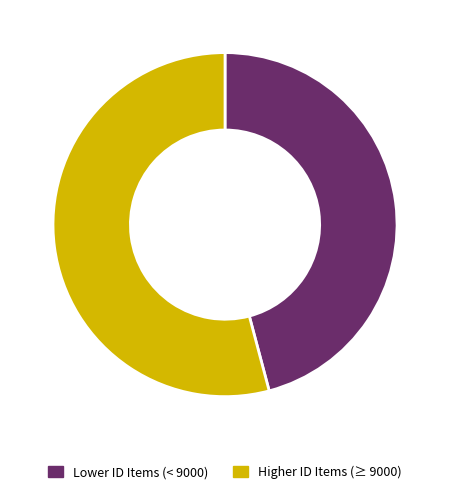

Is there any slice that represents more than half of the pie?

Yes